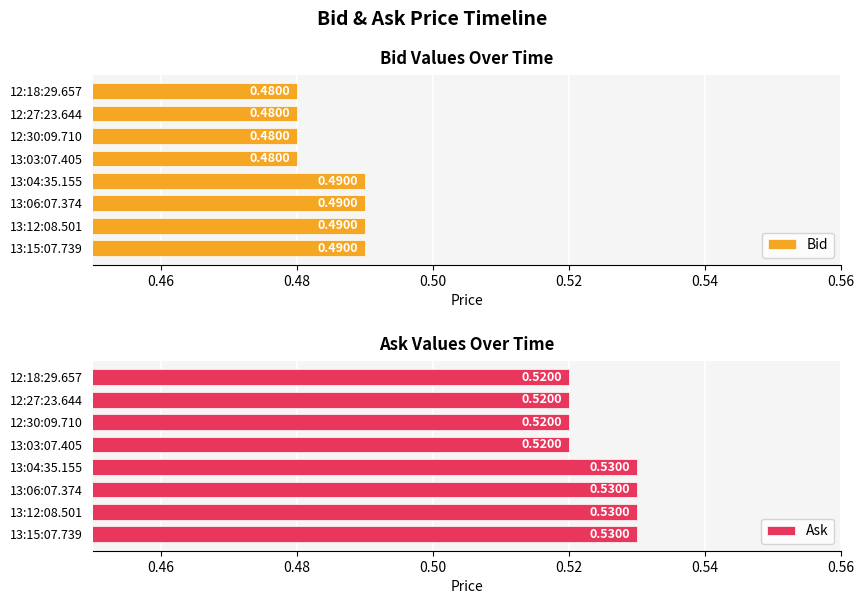

Count the Ask values in the range 0 to 1.

8